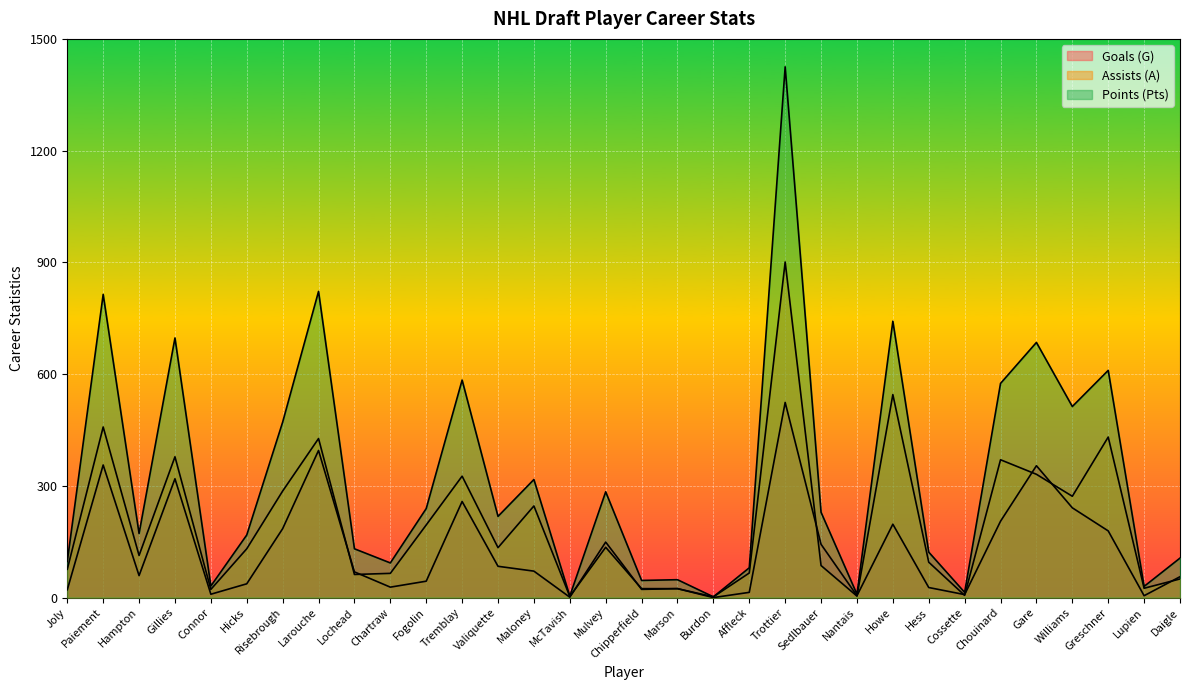

Reading left to right, extract all data points from this chart.

Goals (G): Joly=21	Paiement=356	Hampton=59	Gillies=319	Connor=9	Hicks=37	Risebrough=185	Larouche=395	Lochead=69	Chartraw=28	Fogolin=44	Tremblay=258	Valiquette=84	Maloney=71	McTavish=1	Mulvey=149	Chipperfield=22	Marson=24	Burdon=0	Affleck=14	Trottier=524	Sedlbauer=143	Nantais=5	Howe=197	Hess=27	Cossette=8	Chouinard=205	Gare=354	Williams=241	Greschner=179	Lupien=5	Daigle=56
Assists (A): Joly=76	Paiement=458	Hampton=113	Gillies=378	Connor=22	Hicks=131	Risebrough=286	Larouche=427	Lochead=62	Chartraw=65	Fogolin=195	Tremblay=326	Valiquette=134	Maloney=246	McTavish=3	Mulvey=135	Chipperfield=24	Marson=24	Burdon=2	Affleck=66	Trottier=901	Sedlbauer=86	Nantais=4	Howe=545	Hess=95	Cossette=6	Chouinard=370	Gare=331	Williams=272	Greschner=431	Lupien=25	Daigle=50
Points (Pts): Joly=97	Paiement=814	Hampton=172	Gillies=697	Connor=31	Hicks=168	Risebrough=471	Larouche=822	Lochead=131	Chartraw=93	Fogolin=239	Tremblay=584	Valiquette=218	Maloney=317	McTavish=4	Mulvey=284	Chipperfield=46	Marson=48	Burdon=2	Affleck=80	Trottier=1425	Sedlbauer=229	Nantais=9	Howe=742	Hess=122	Cossette=14	Chouinard=575	Gare=685	Williams=513	Greschner=610	Lupien=30	Daigle=106